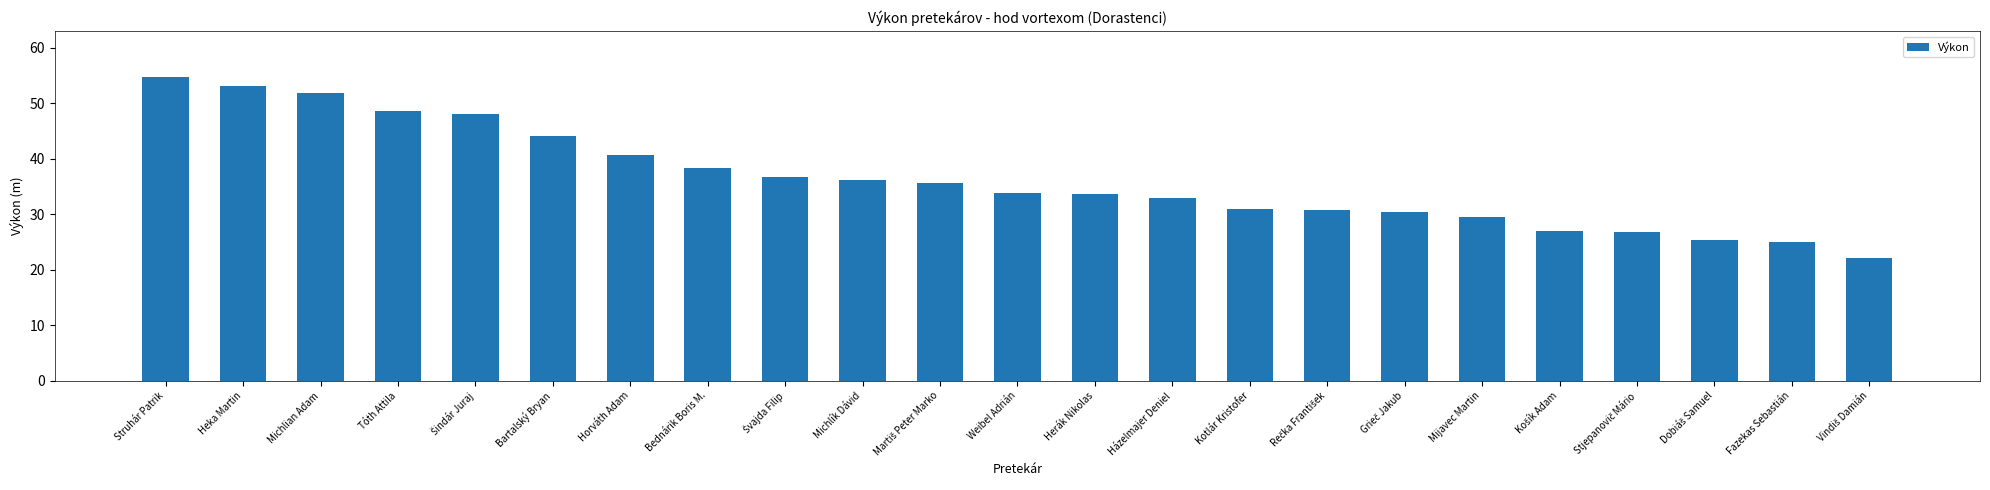

Approximately how many times larger is the value at Weibel Adrián compared to Heka Martin?

0.6